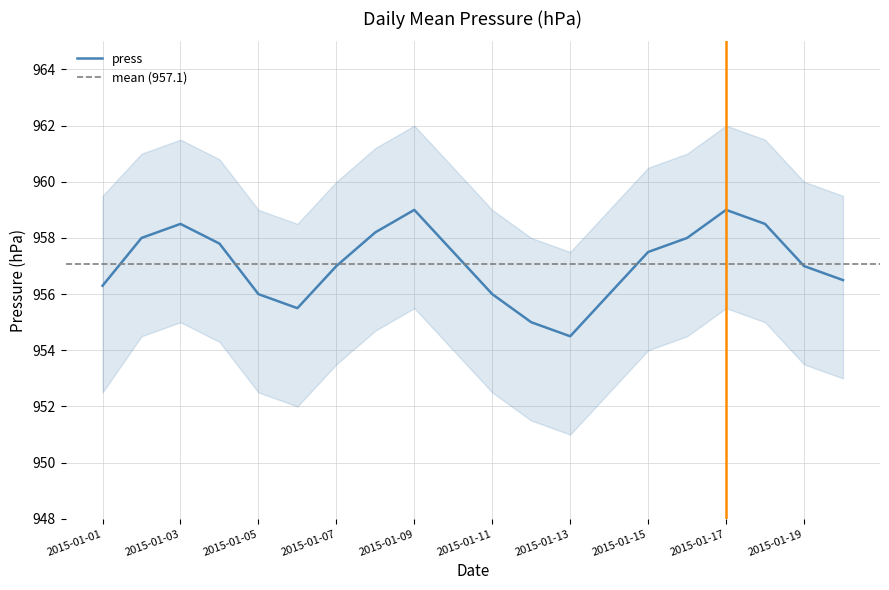

What is the change in value from 2015-01-09 to 2015-01-12?

-4.0